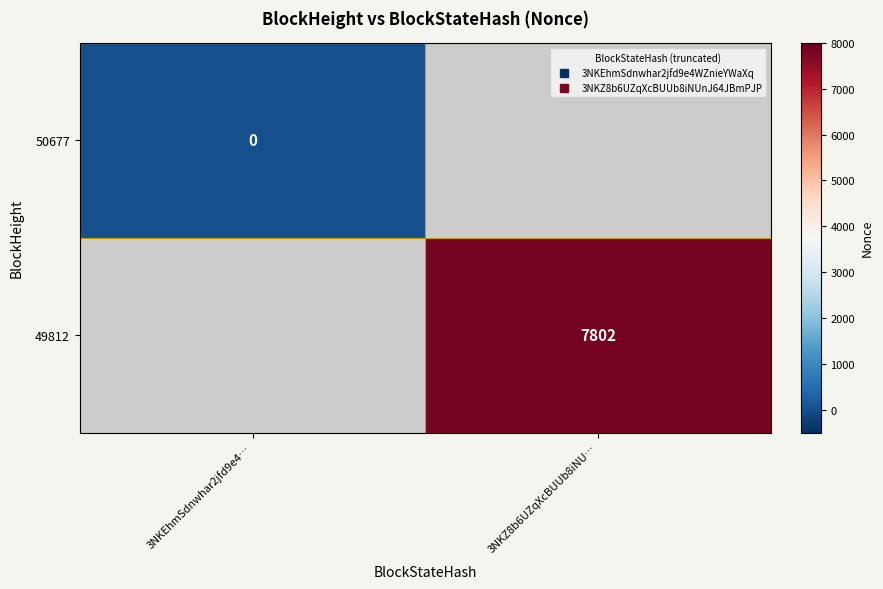

List the series in order of their peak value, lowest first.

50677, 49812